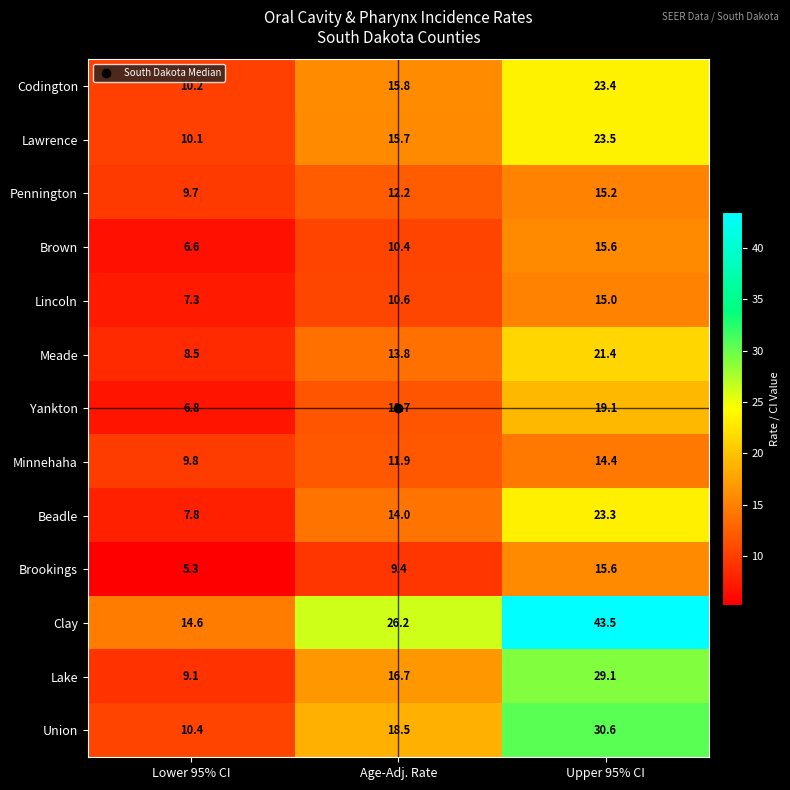

True or false: Minnehaha has a value of 25.3 at Upper 95% CI.

False